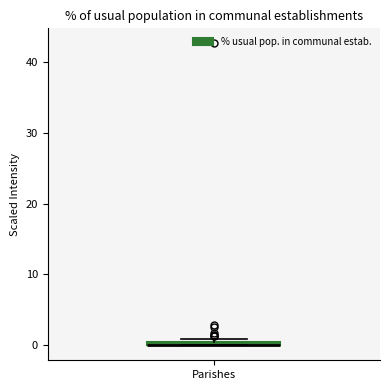

Where is the lower edge of the box for Parishes on the y-axis? The values are not printed on the chart, so give them approximately, as read against the axis.

0